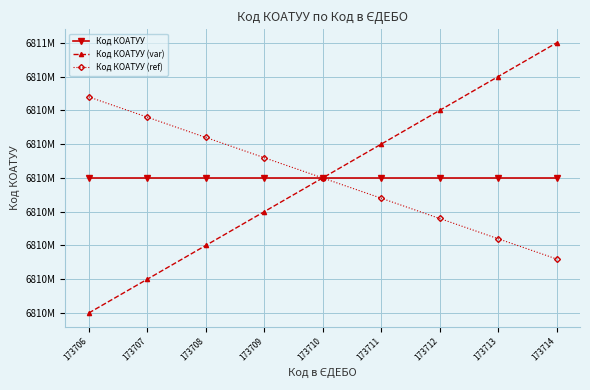

Rank the categories by Код КОАТУУ (ref) value from lowest to highest.

173714, 173713, 173712, 173711, 173710, 173709, 173708, 173707, 173706